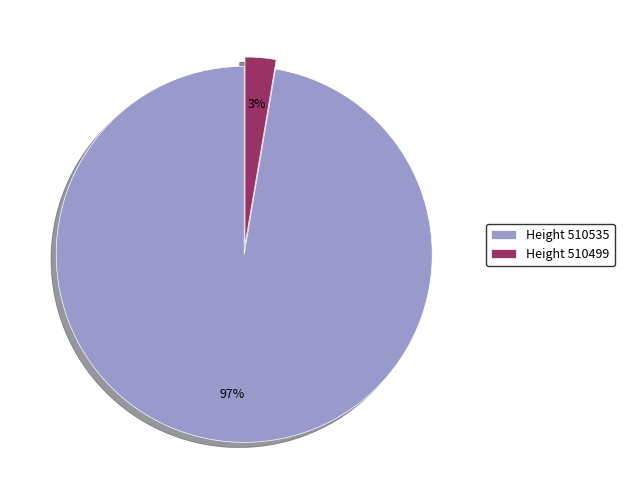

Is there a majority slice in this chart?

Yes